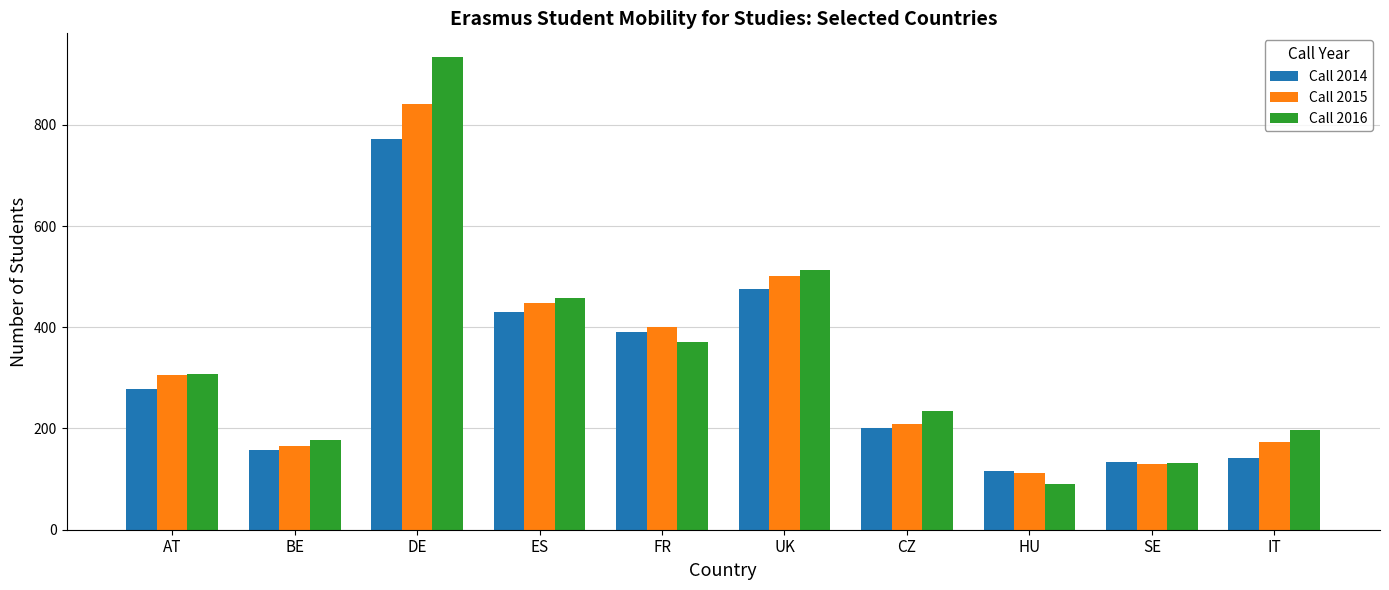

True or false: Call 2014 has a value of 194 at FR.

False